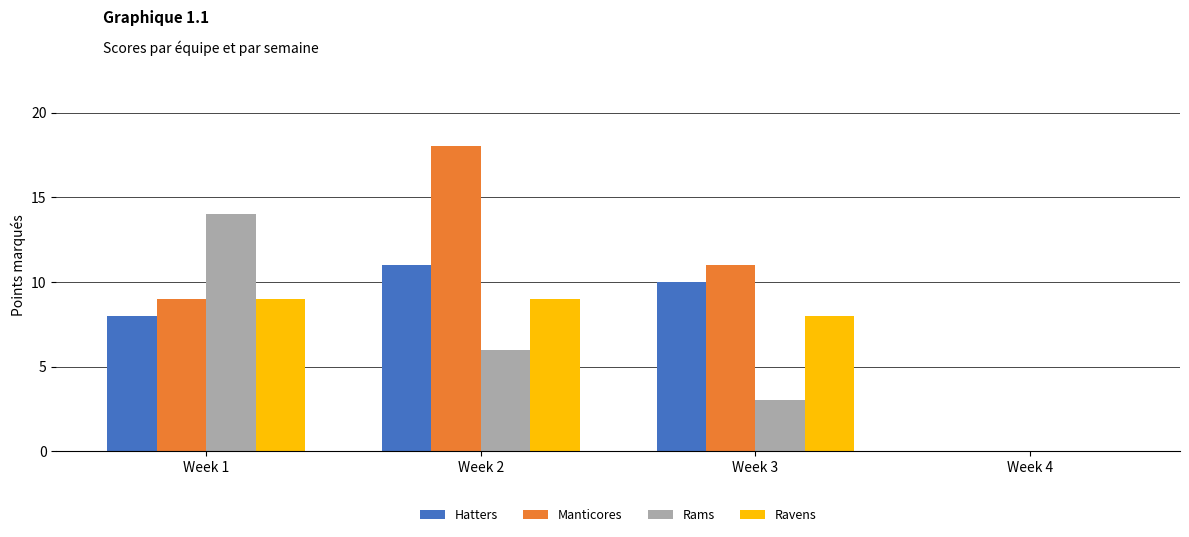

Reading left to right, list all the values displayed in this chart.

Hatters: Week 1=8	Week 2=11	Week 3=10	Week 4=0
Manticores: Week 1=9	Week 2=18	Week 3=11	Week 4=0
Rams: Week 1=14	Week 2=6	Week 3=3	Week 4=0
Ravens: Week 1=9	Week 2=9	Week 3=8	Week 4=0